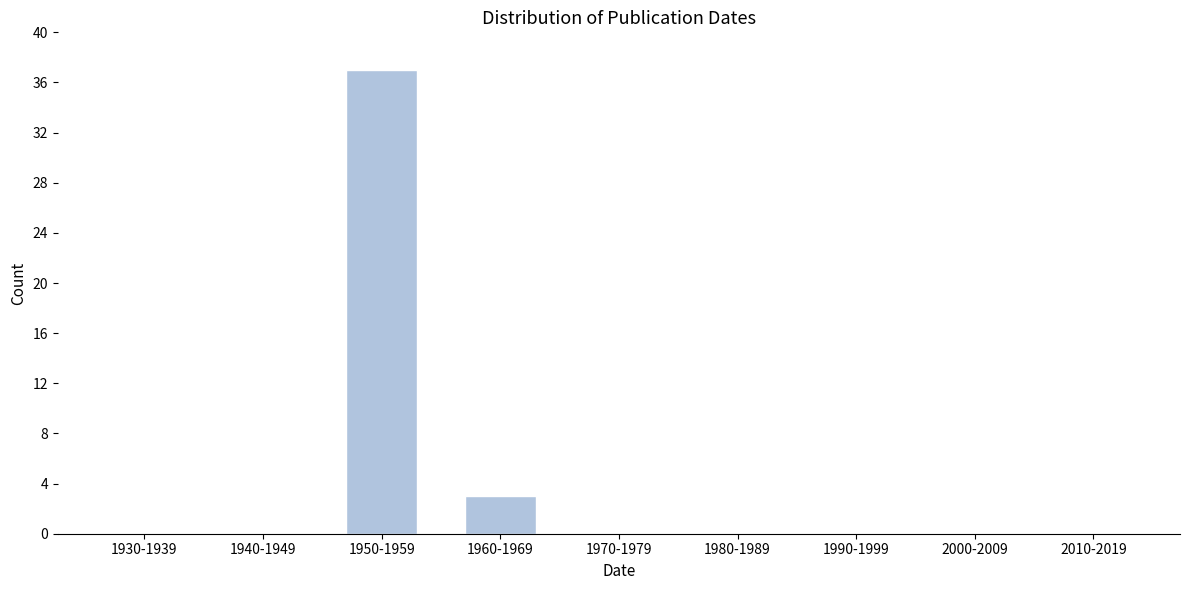

Reading left to right, transcribe all the data shown in this chart.

1930-1939=0	1940-1949=0	1950-1959=37	1960-1969=3	1970-1979=0	1980-1989=0	1990-1999=0	2000-2009=0	2010-2019=0